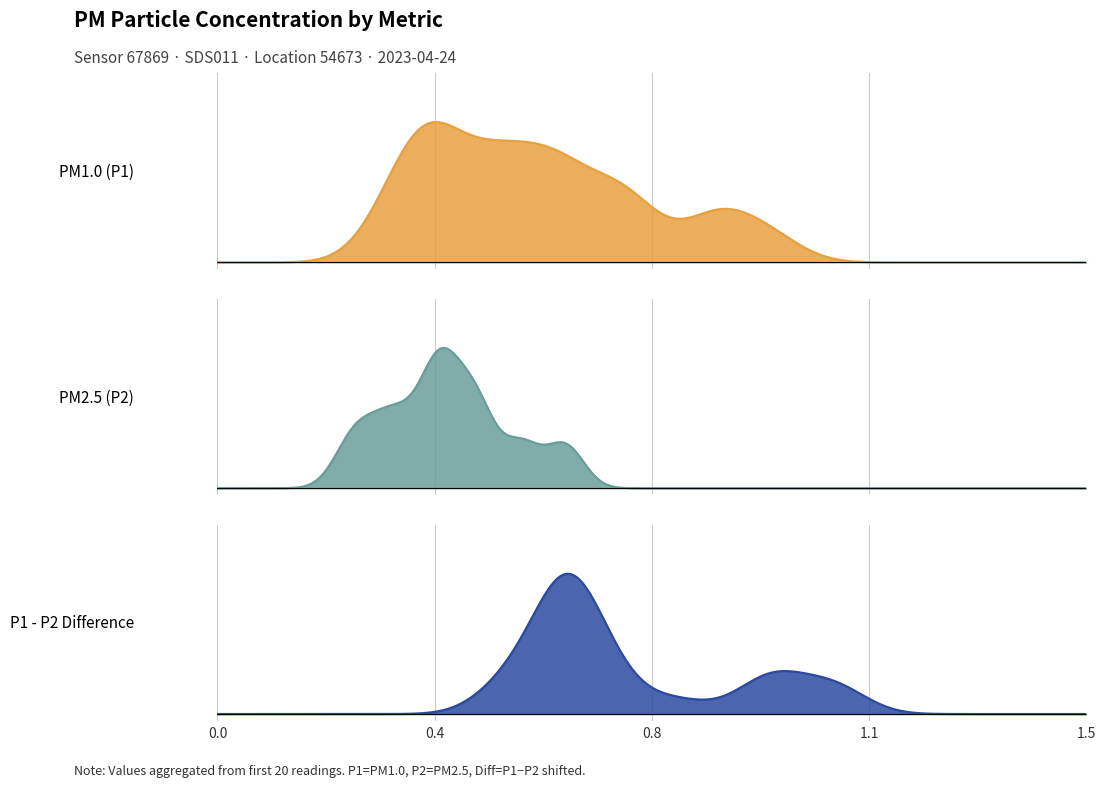

True or false: P2 and P1 intersect in this chart.

False